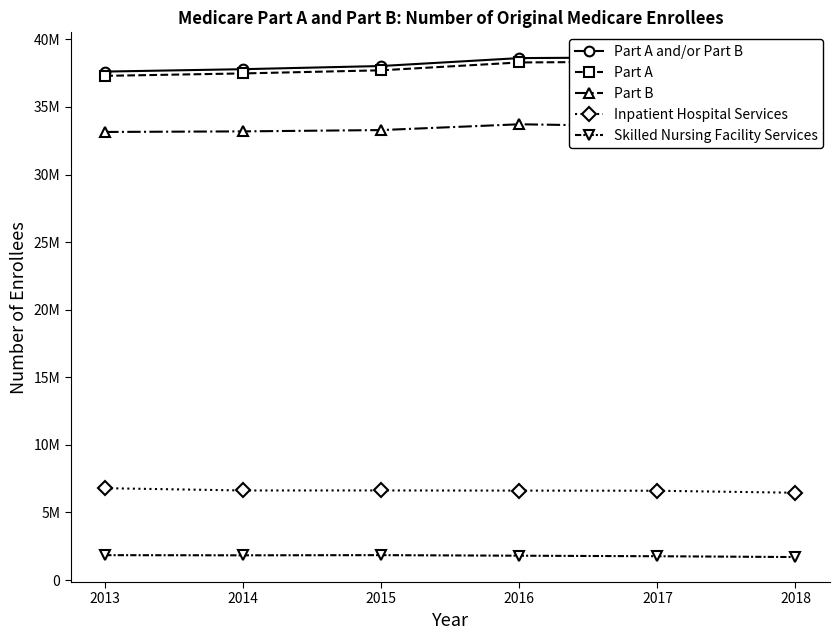

At which label is Part B closest to 33431273?

2018